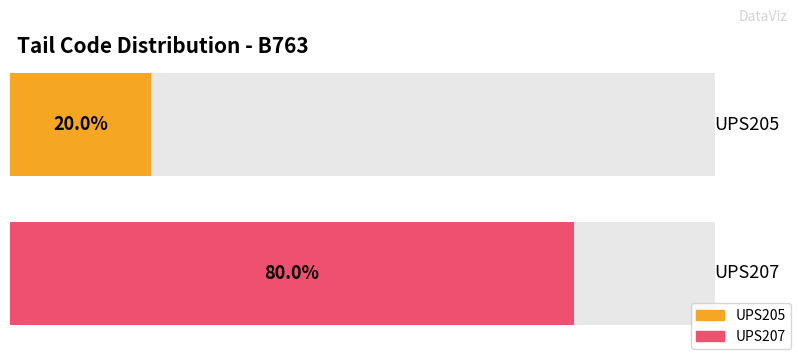

The value at UPS207 is 3. True or false?

False